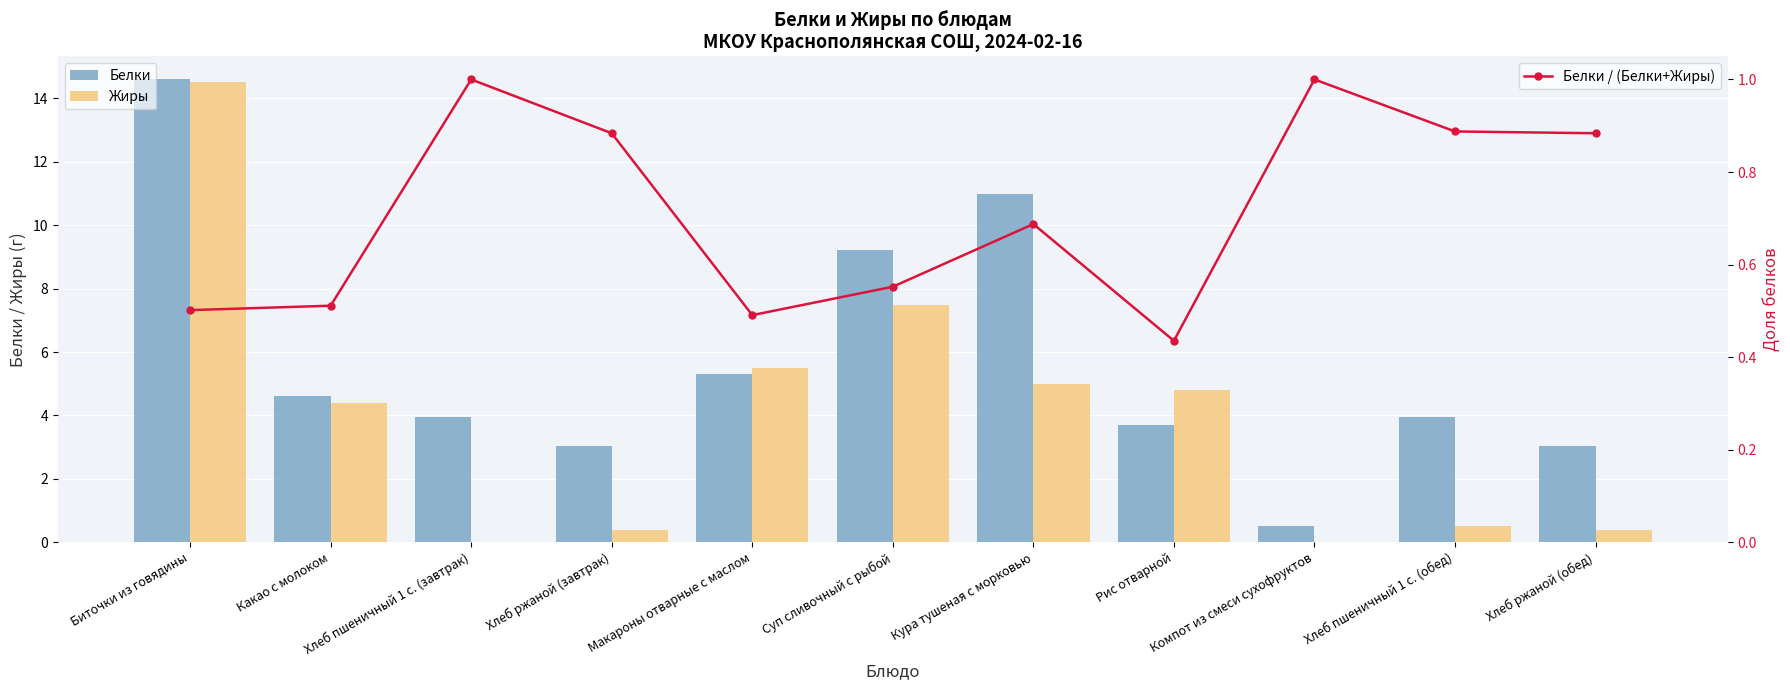

What are all the series names shown in the legend?

Белки, Жиры, Белки / (Белки+Жиры)